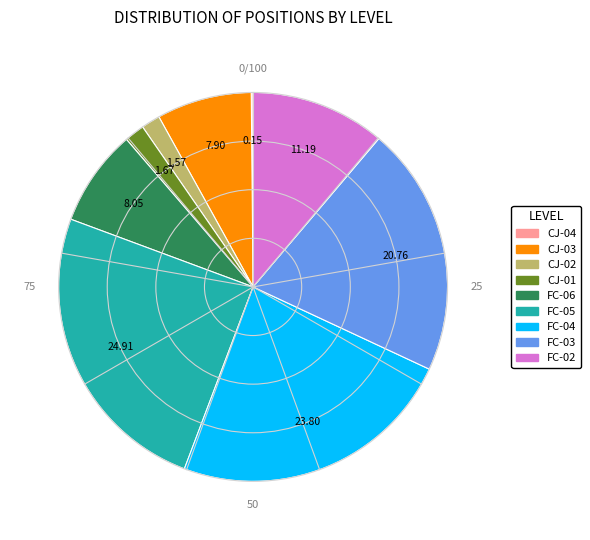

Approximately how many times larger is the value at FC-04 compared to CJ-01?

14.2